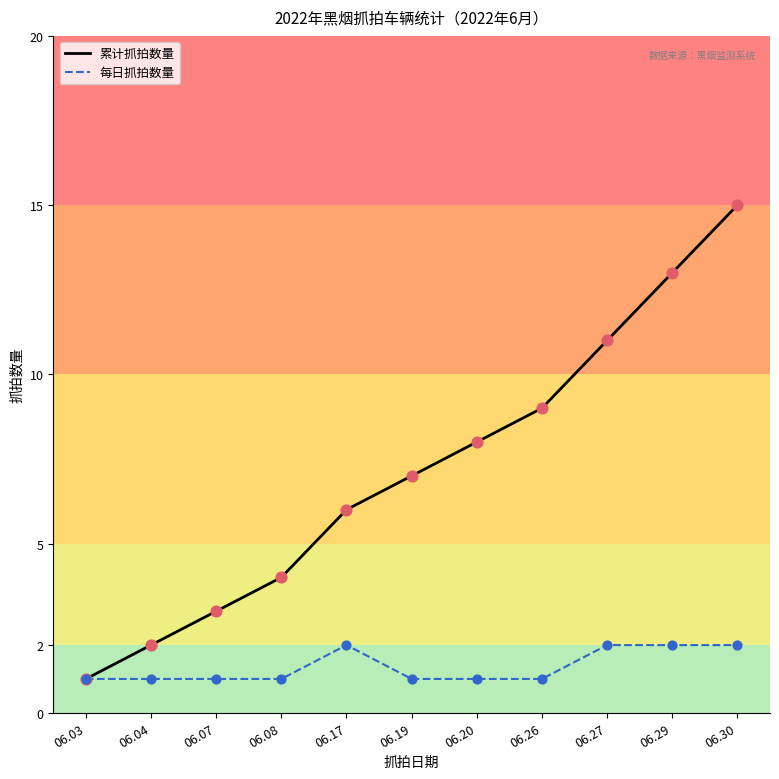

What is the total value across all series at 06.20?

9